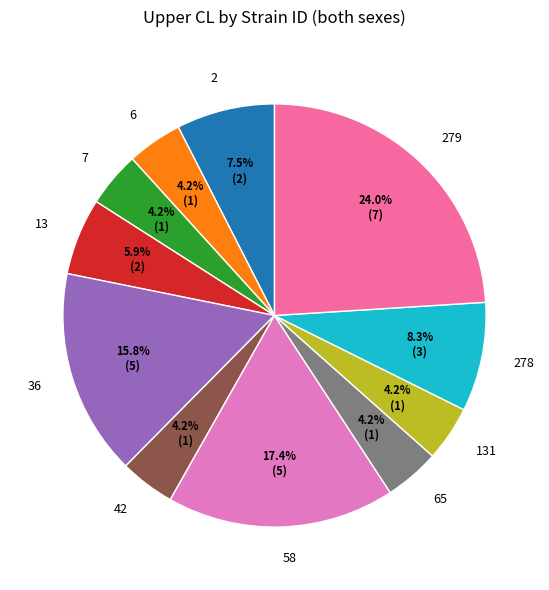

Count the number of slices in the pie.

11